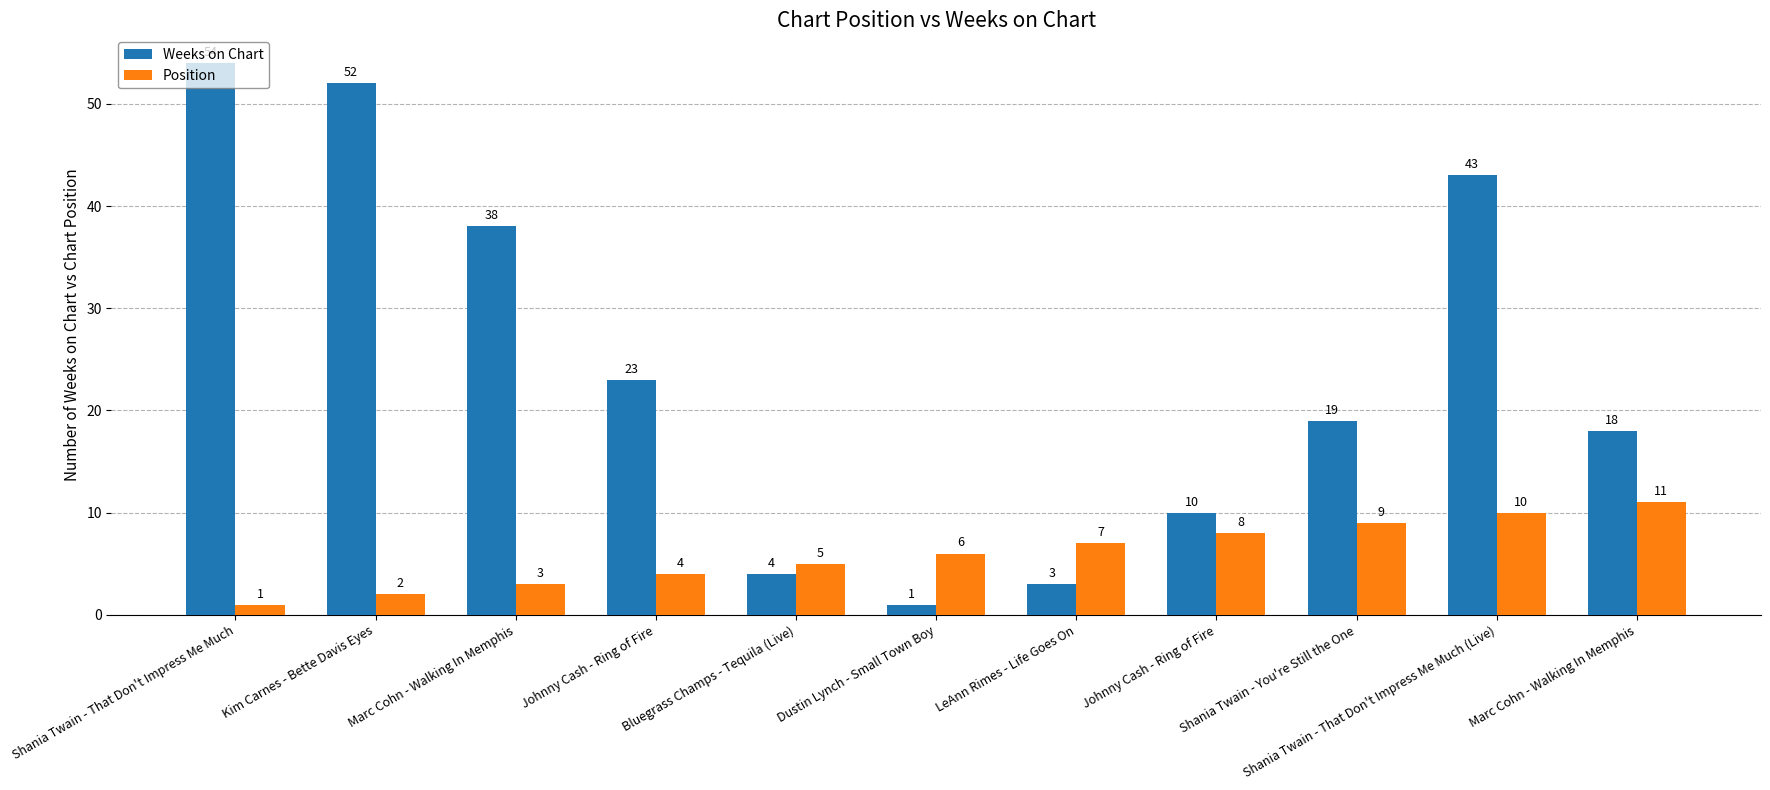

What is the minimum value for Position?

1